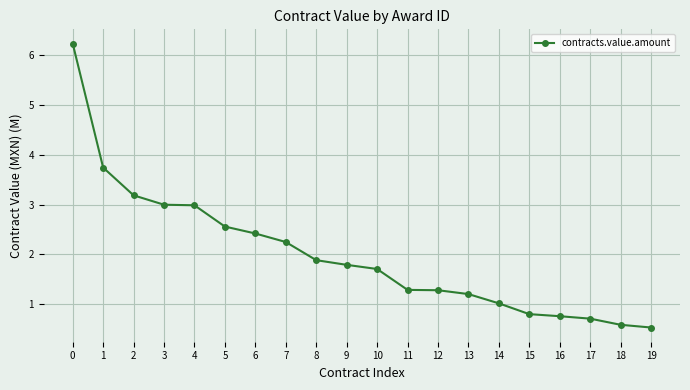

Reading right to left, list all the values displayed in this chart.

0.5	0.6	0.7	0.8	0.8	1.0	1.2	1.3	1.3	1.7	1.8	1.9	2.2	2.4	2.6	3.0	3.0	3.2	3.7	6.2